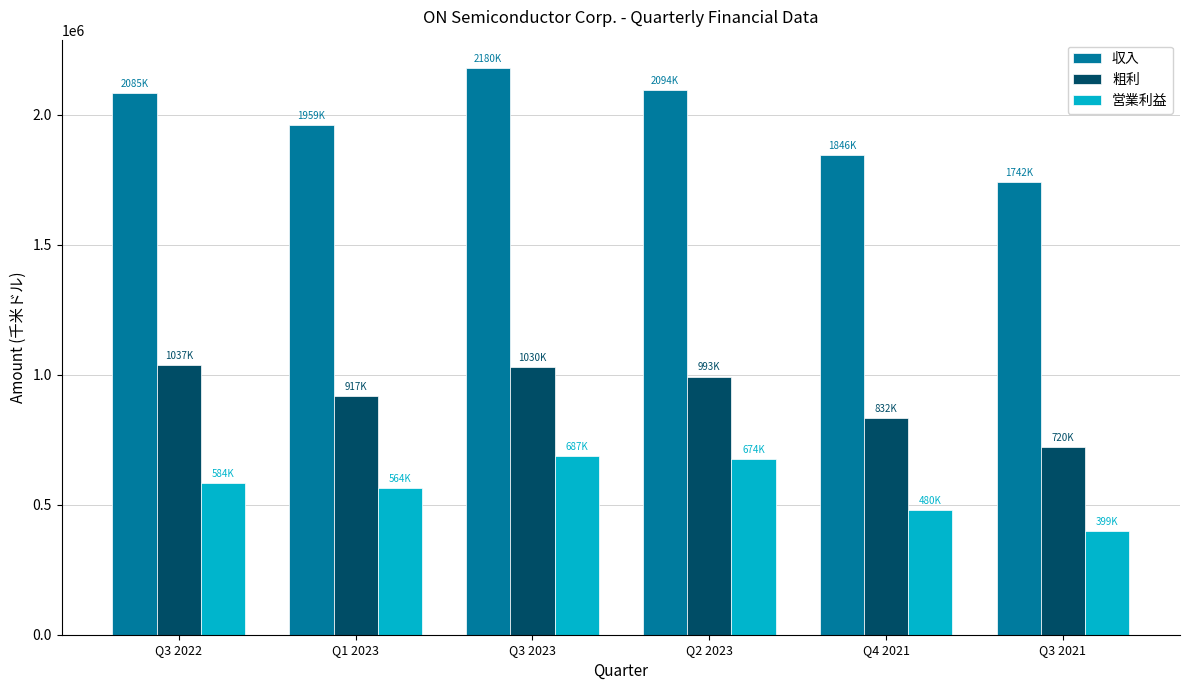

At how many categories does at least one series exceed 454201?

6